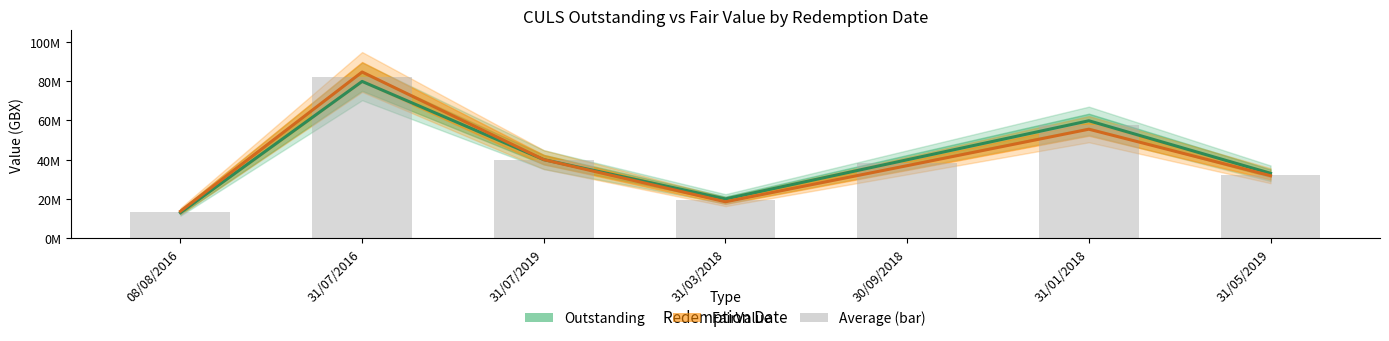

What is the average value of the Outstanding series?

40801822